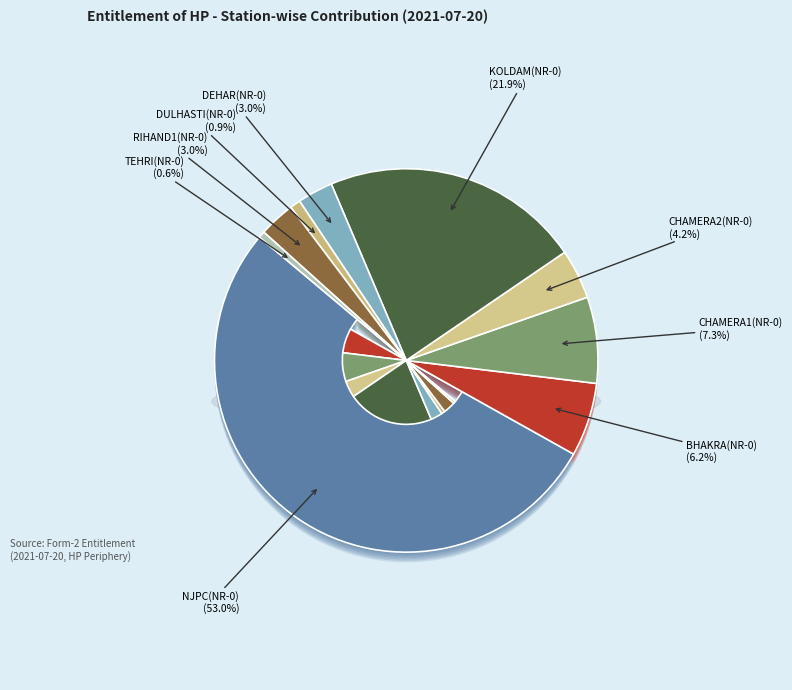

How many slices are in this pie chart?

9